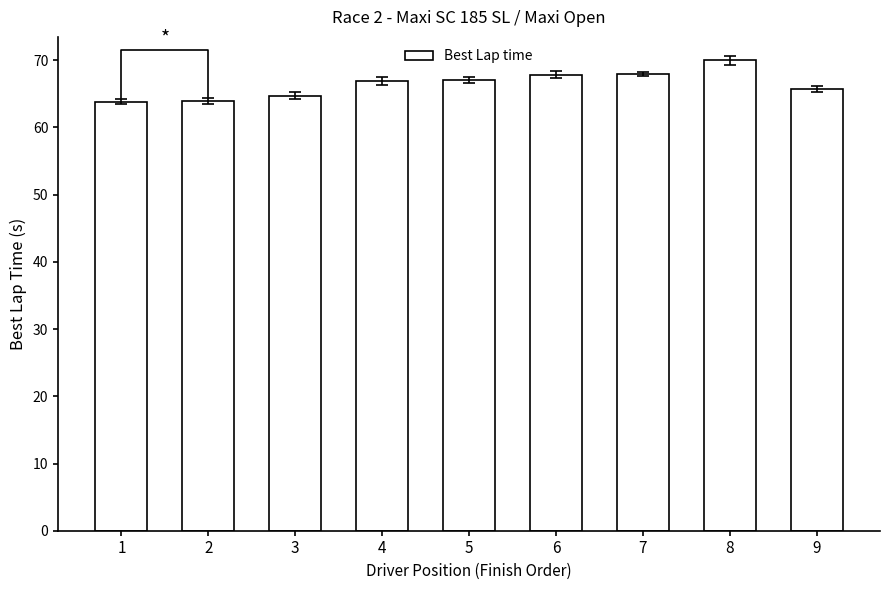

Rank the categories by value from lowest to highest.

1, 2, 3, 9, 4, 5, 6, 7, 8